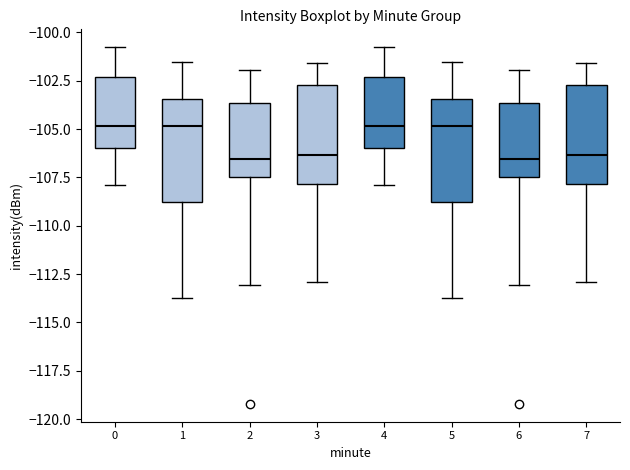

Reading left to right, read every box against the y-axis: the position of its median line, the range the box covers, and the ends of its whiskers. The values are not printed on the chart, so give them approximately, as read against the axis.

0: median -105.0, box -106.0 to -102.5, whiskers -108.0 to -101.0
1: median -105.0, box -109.0 to -103.5, whiskers -113.5 to -101.5
2: median -106.5, box -107.5 to -103.5, whiskers -113.0 to -102.0
3: median -106.5, box -108.0 to -102.5, whiskers -113.0 to -101.5
4: median -105.0, box -106.0 to -102.5, whiskers -108.0 to -101.0
5: median -105.0, box -109.0 to -103.5, whiskers -113.5 to -101.5
6: median -106.5, box -107.5 to -103.5, whiskers -113.0 to -102.0
7: median -106.5, box -108.0 to -102.5, whiskers -113.0 to -101.5